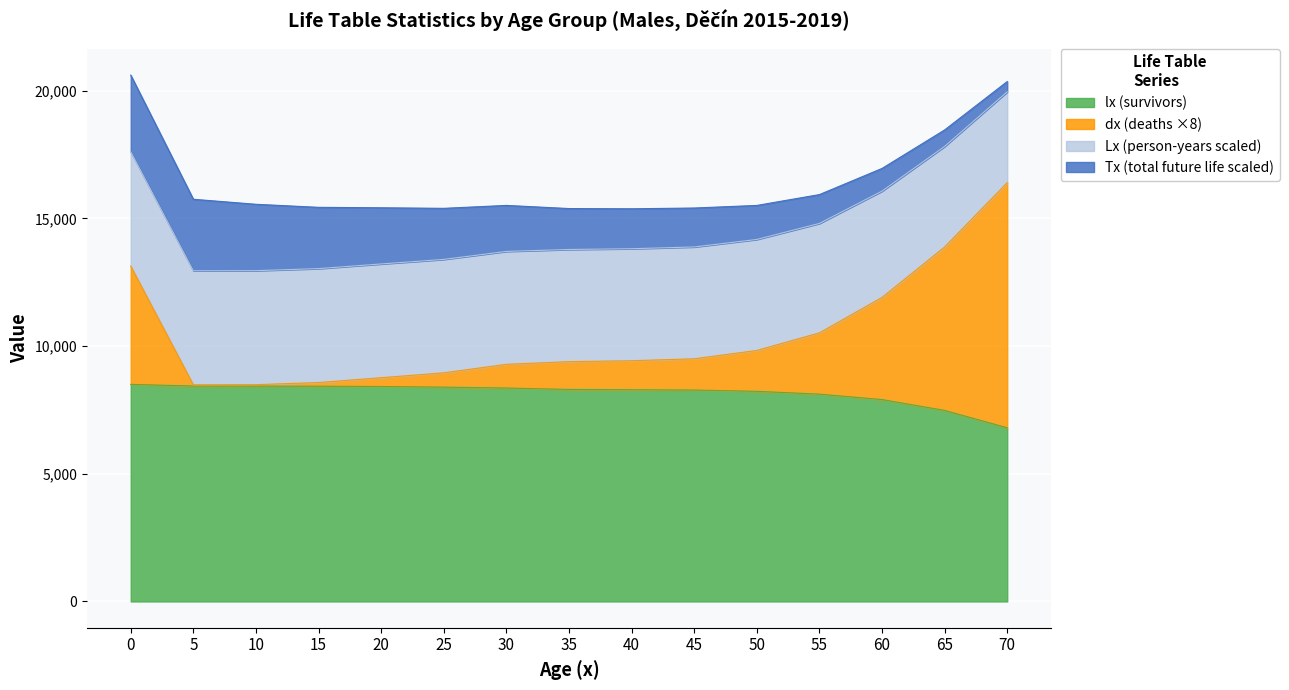

The value of lx (survivors) at 10 is 8432.7. True or false?

True